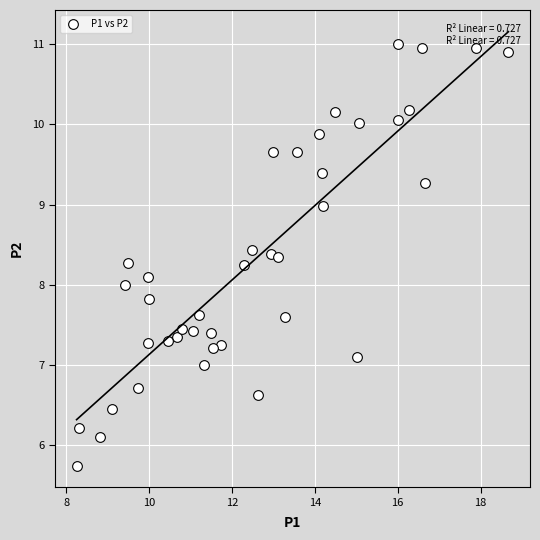

What is the range of X values (max minus min)?

10.4